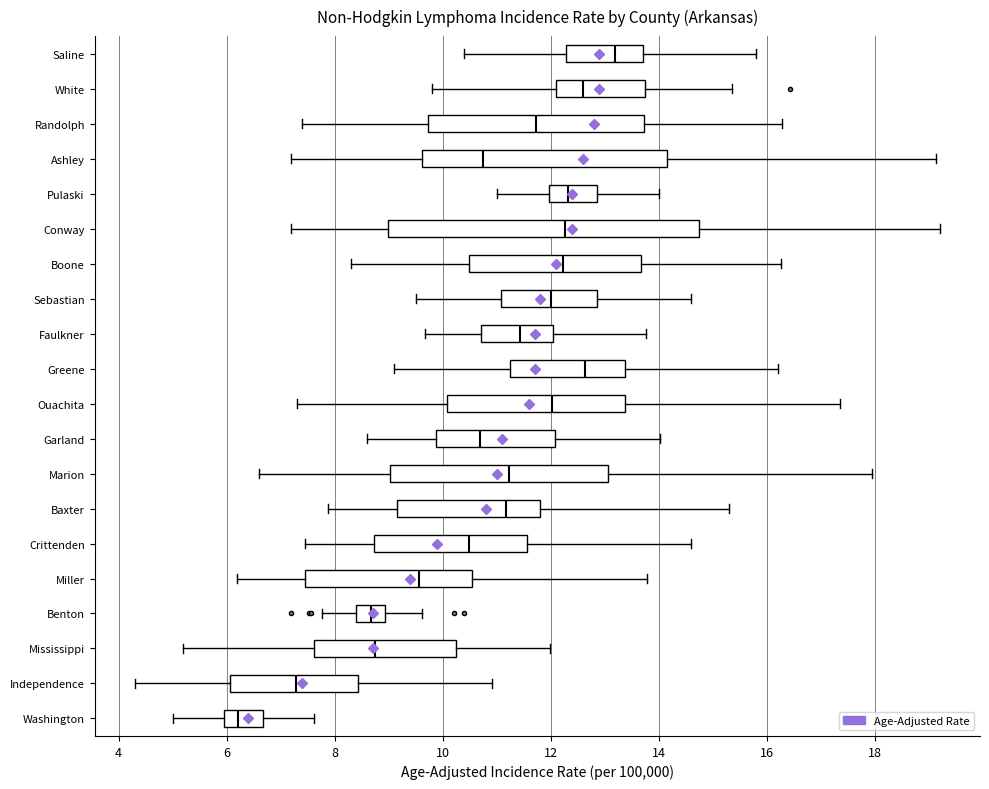

Comparing the boxes themselves (not the whiskers), which one is the widest?

Conway